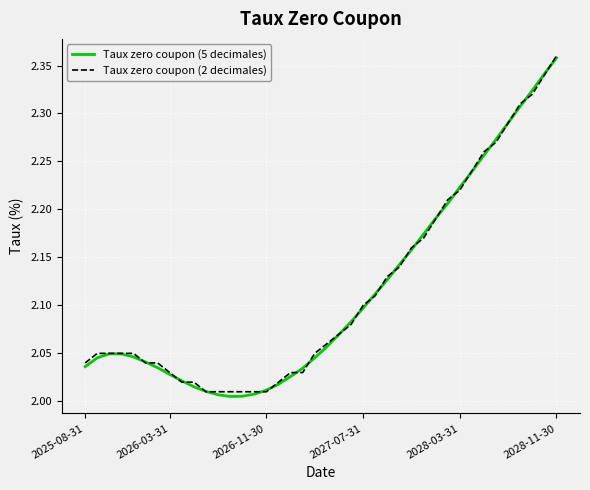

What are all the series names shown in the legend?

Taux zero coupon (5 decimales), Taux zero coupon (2 decimales)